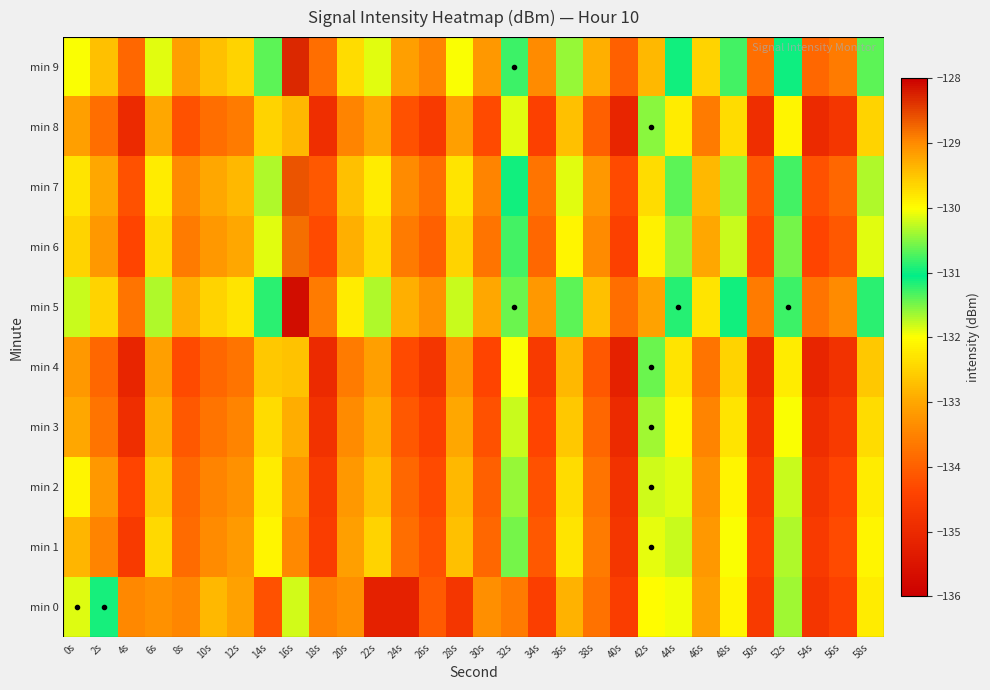

What is the spread (max minus min) of values at 10s?

1.4